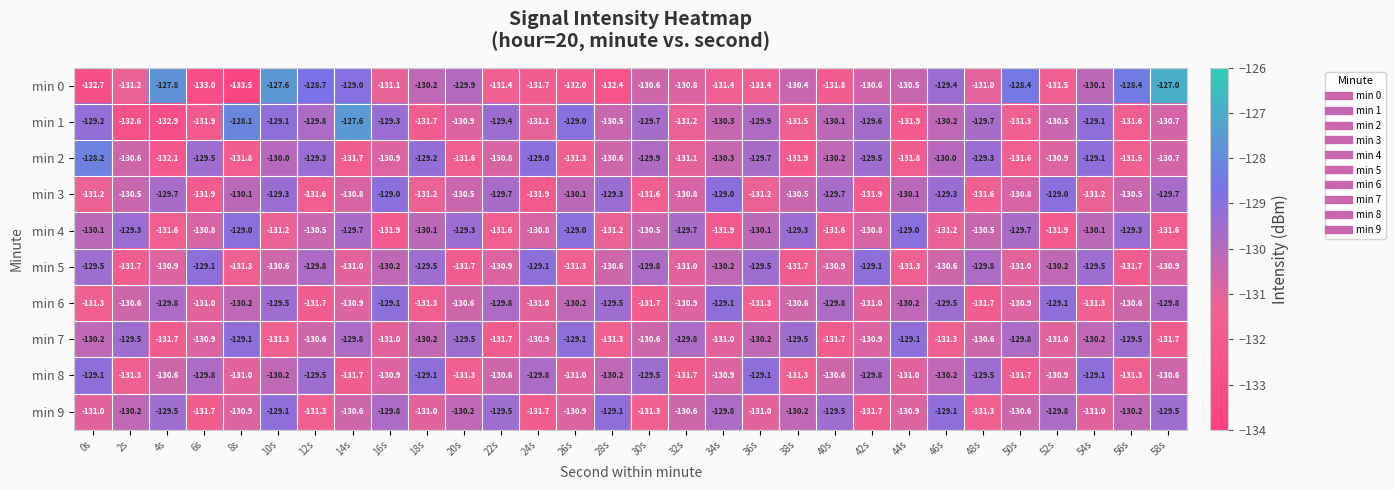

What is the difference between the maximum and minimum values in the min 9 series?

2.6